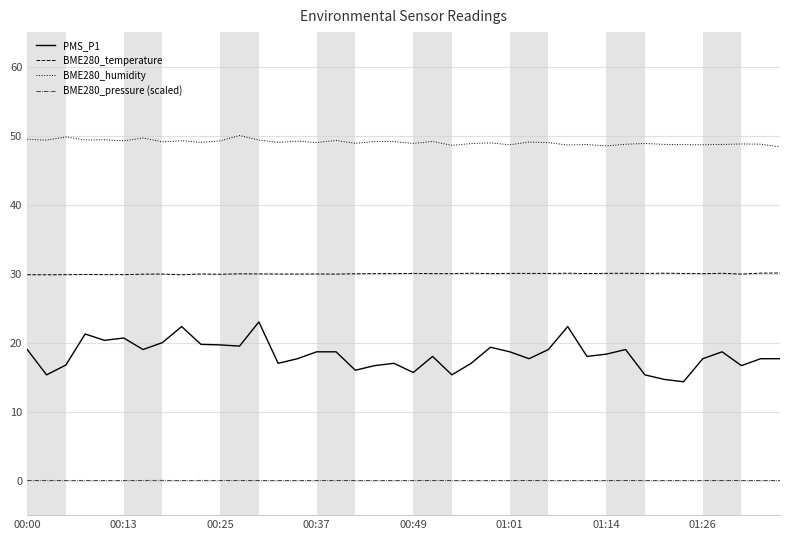

True or false: BME280_temperature and BME280_pressure (scaled) intersect in this chart.

False